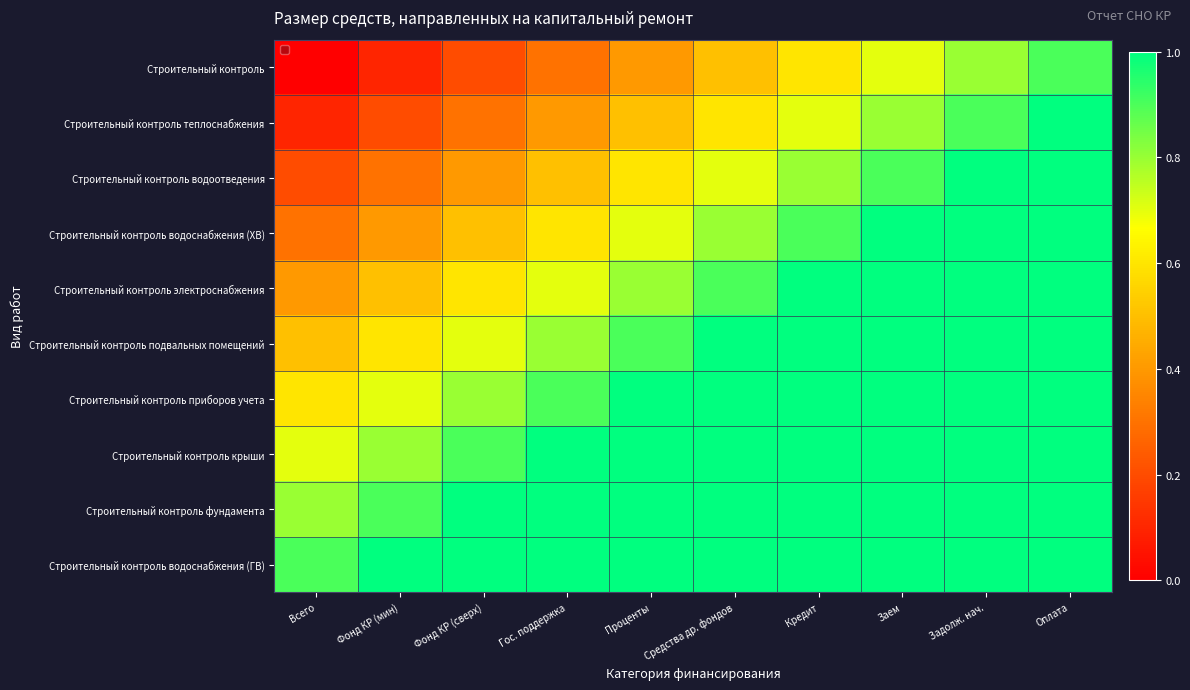

Reading left to right, extract all data points from this chart.

Строительный контроль: Всего=0.0	Фонд КР (мин)=0.1	Фонд КР (сверх)=0.2	Гос. поддержка=0.3	Проценты=0.4	Средства др. фондов=0.5	Кредит=0.6	Заем=0.7	Задолж. нач.=0.8	Оплата=0.9
Строительный контроль теплоснабжения: Всего=0.1	Фонд КР (мин)=0.2	Фонд КР (сверх)=0.3	Гос. поддержка=0.4	Проценты=0.5	Средства др. фондов=0.6	Кредит=0.7	Заем=0.8	Задолж. нач.=0.9	Оплата=1.0
Строительный контроль водоотведения: Всего=0.2	Фонд КР (мин)=0.3	Фонд КР (сверх)=0.4	Гос. поддержка=0.5	Проценты=0.6	Средства др. фондов=0.7	Кредит=0.8	Заем=0.9	Задолж. нач.=1.0	Оплата=1.1
Строительный контроль водоснабжения (ХВ): Всего=0.3	Фонд КР (мин)=0.4	Фонд КР (сверх)=0.5	Гос. поддержка=0.6	Проценты=0.7	Средства др. фондов=0.8	Кредит=0.9	Заем=1.0	Задолж. нач.=1.1	Оплата=1.2
Строительный контроль электроснабжения: Всего=0.4	Фонд КР (мин)=0.5	Фонд КР (сверх)=0.6	Гос. поддержка=0.7	Проценты=0.8	Средства др. фондов=0.9	Кредит=1.0	Заем=1.1	Задолж. нач.=1.2	Оплата=1.3
Строительный контроль подвальных помещений: Всего=0.5	Фонд КР (мин)=0.6	Фонд КР (сверх)=0.7	Гос. поддержка=0.8	Проценты=0.9	Средства др. фондов=1.0	Кредит=1.1	Заем=1.2	Задолж. нач.=1.3	Оплата=1.4
Строительный контроль приборов учета: Всего=0.6	Фонд КР (мин)=0.7	Фонд КР (сверх)=0.8	Гос. поддержка=0.9	Проценты=1.0	Средства др. фондов=1.1	Кредит=1.2	Заем=1.3	Задолж. нач.=1.4	Оплата=1.5
Строительный контроль крыши: Всего=0.7	Фонд КР (мин)=0.8	Фонд КР (сверх)=0.9	Гос. поддержка=1.0	Проценты=1.1	Средства др. фондов=1.2	Кредит=1.3	Заем=1.4	Задолж. нач.=1.5	Оплата=1.6
Строительный контроль фундамента: Всего=0.8	Фонд КР (мин)=0.9	Фонд КР (сверх)=1.0	Гос. поддержка=1.1	Проценты=1.2	Средства др. фондов=1.3	Кредит=1.4	Заем=1.5	Задолж. нач.=1.6	Оплата=1.7
Строительный контроль водоснабжения (ГВ): Всего=0.9	Фонд КР (мин)=1.0	Фонд КР (сверх)=1.1	Гос. поддержка=1.2	Проценты=1.3	Средства др. фондов=1.4	Кредит=1.5	Заем=1.6	Задолж. нач.=1.7	Оплата=1.8